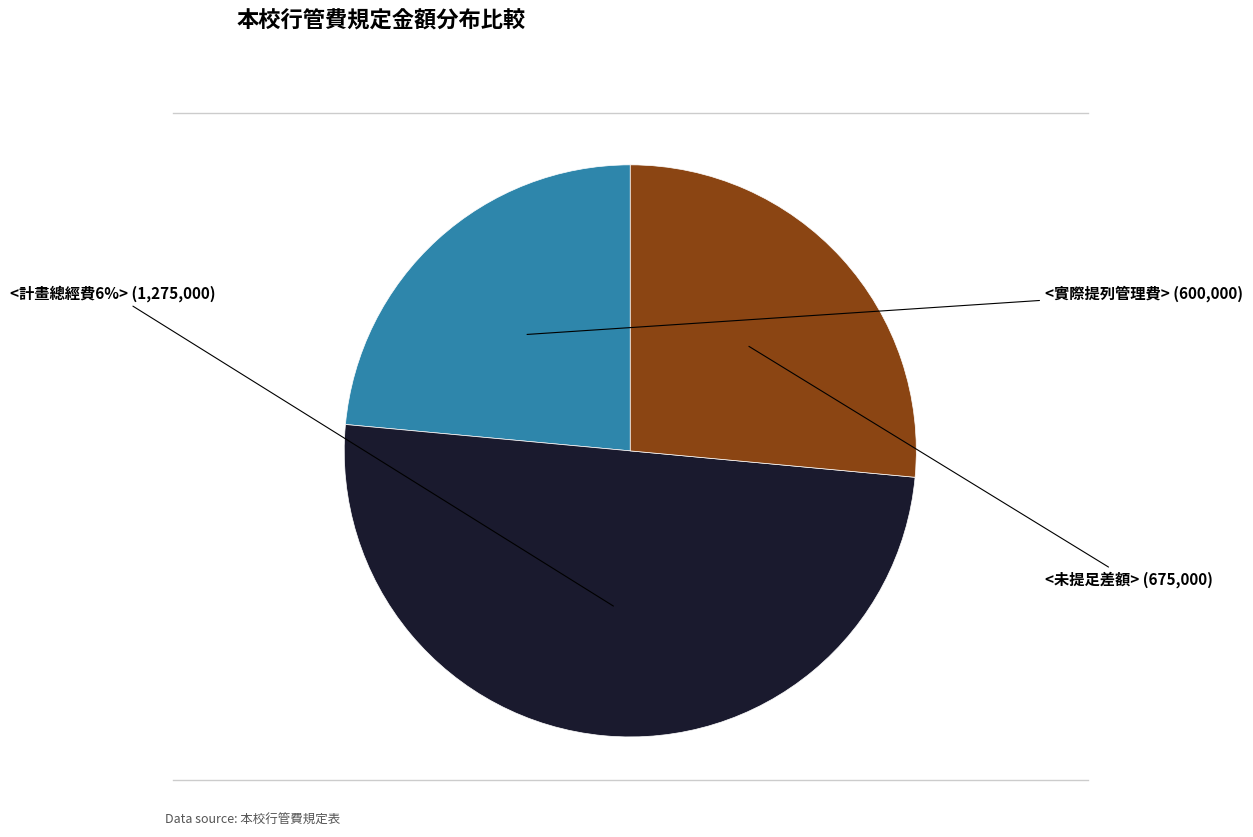

Count the number of slices in the pie.

3